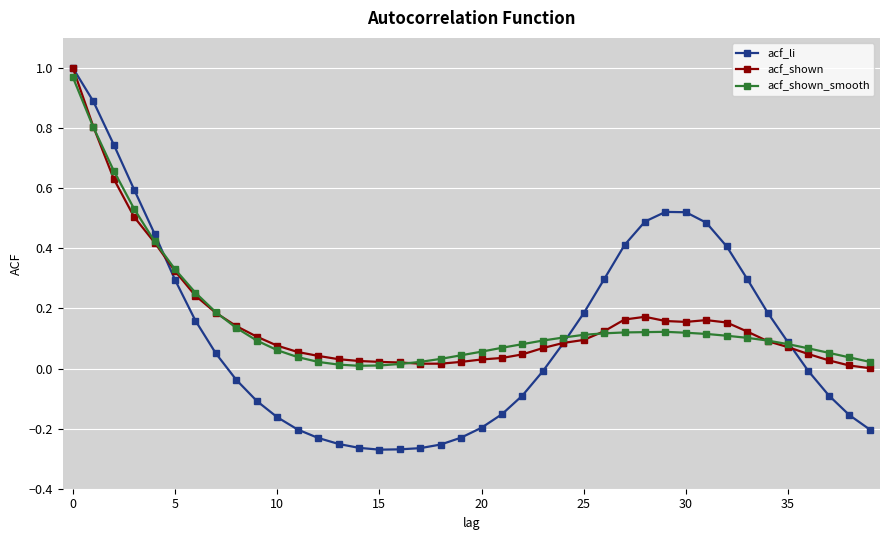

Which series has the largest range (max minus min)?

acf_li